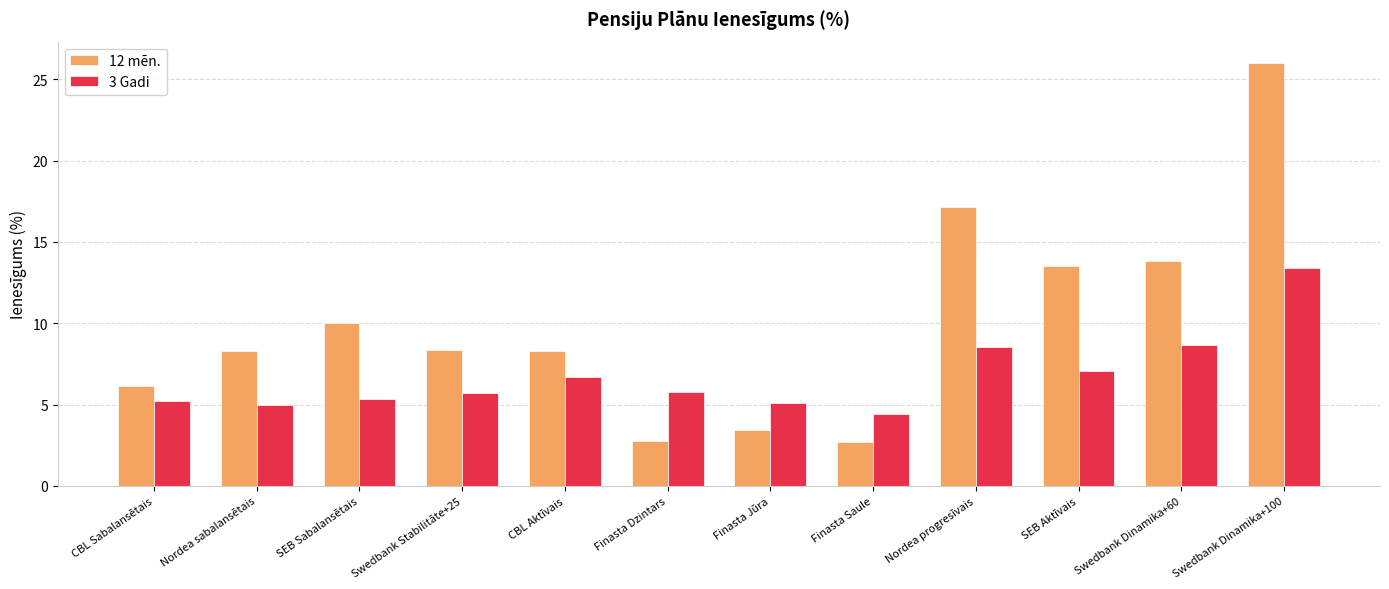

List the series in order of their peak value, highest first.

12 mēn., 3 Gadi